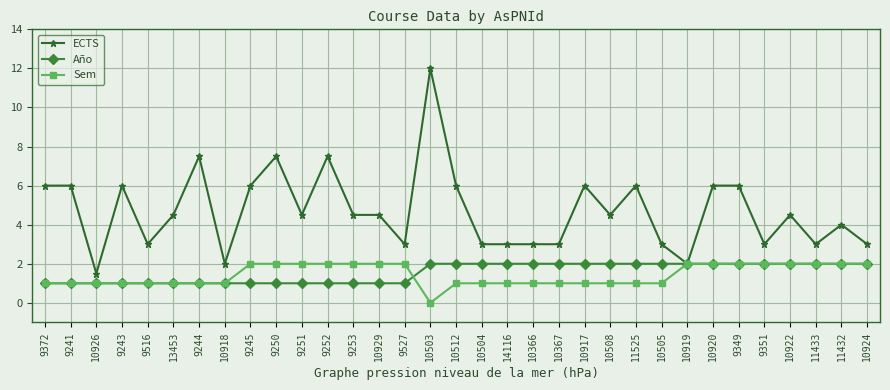

At 10929, list the series in order from largest to smallest.

ECTS, Sem, Año